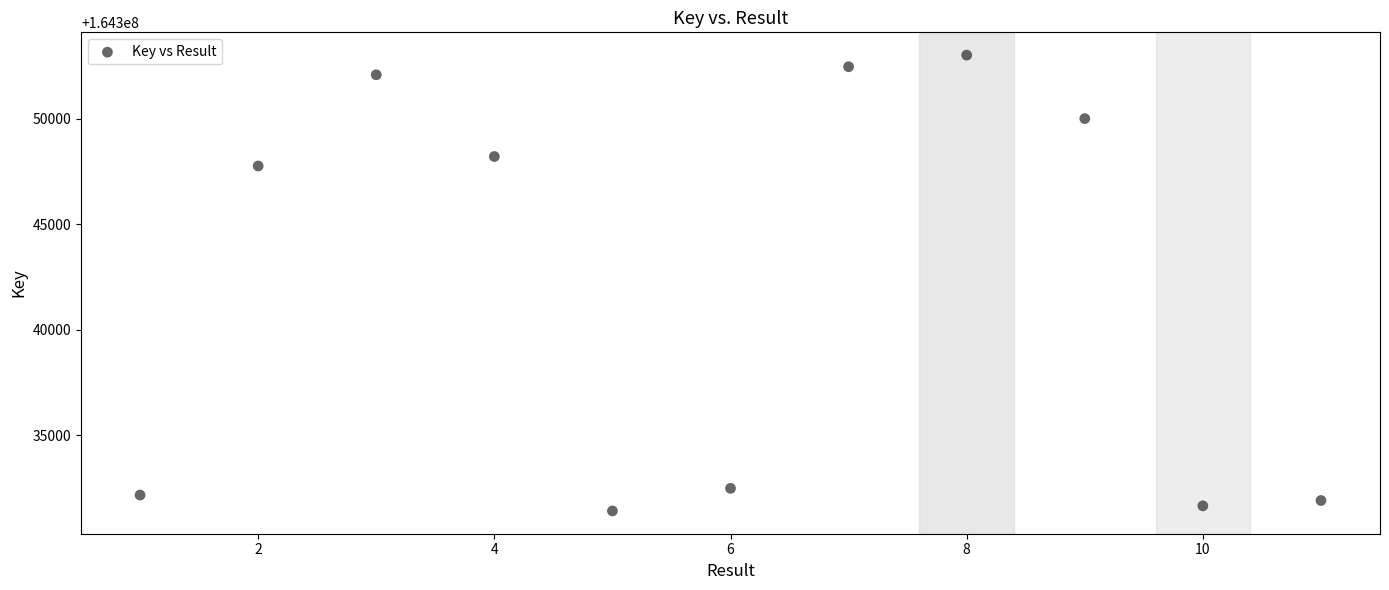

What Y value in the scatter plot is closest to 164342218?

164347771